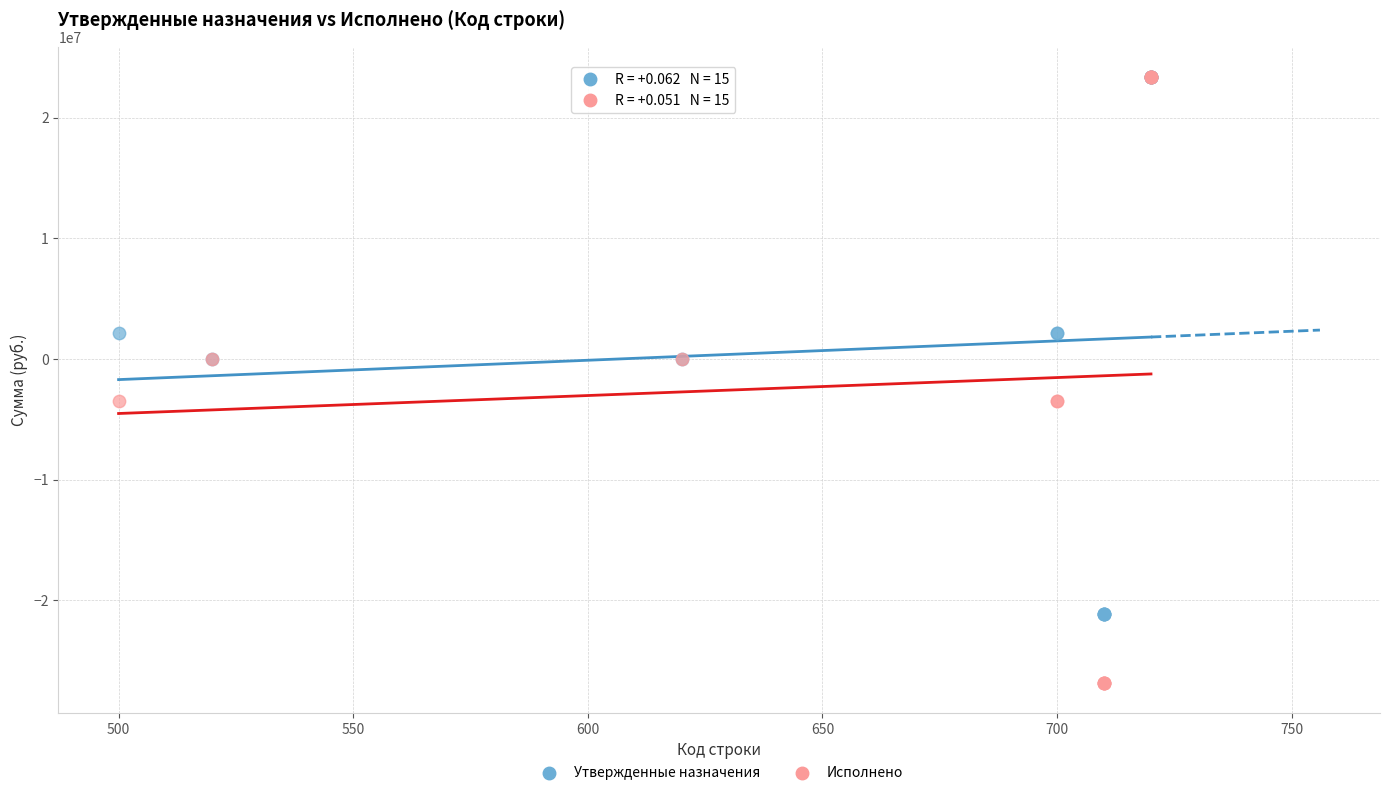

What are all the series names shown in the legend?

Утвержденные назначения, Исполнено